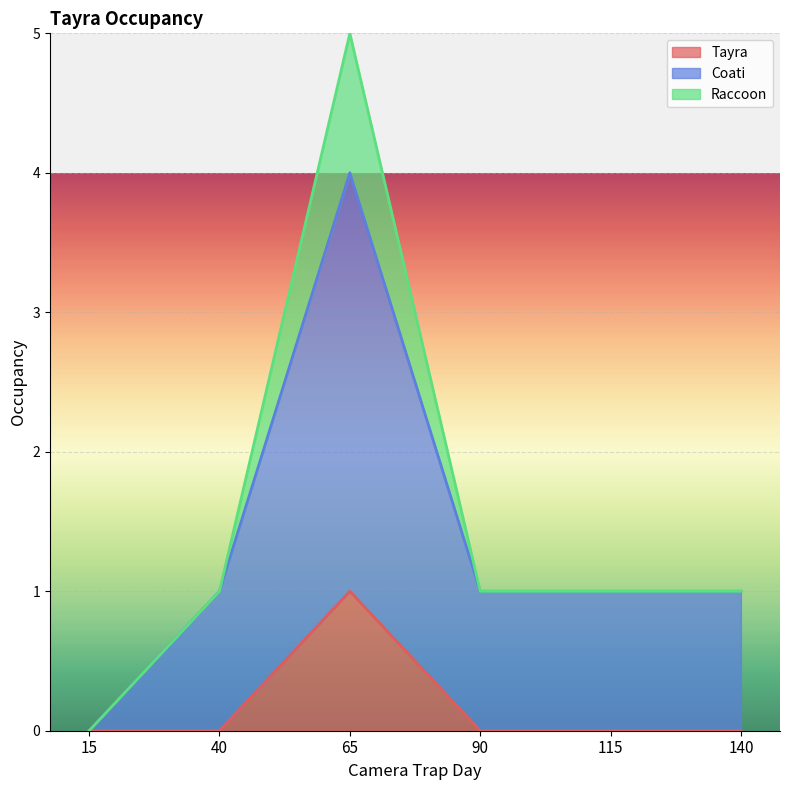

What is the sum of the Coati values at 15 and 90?

1